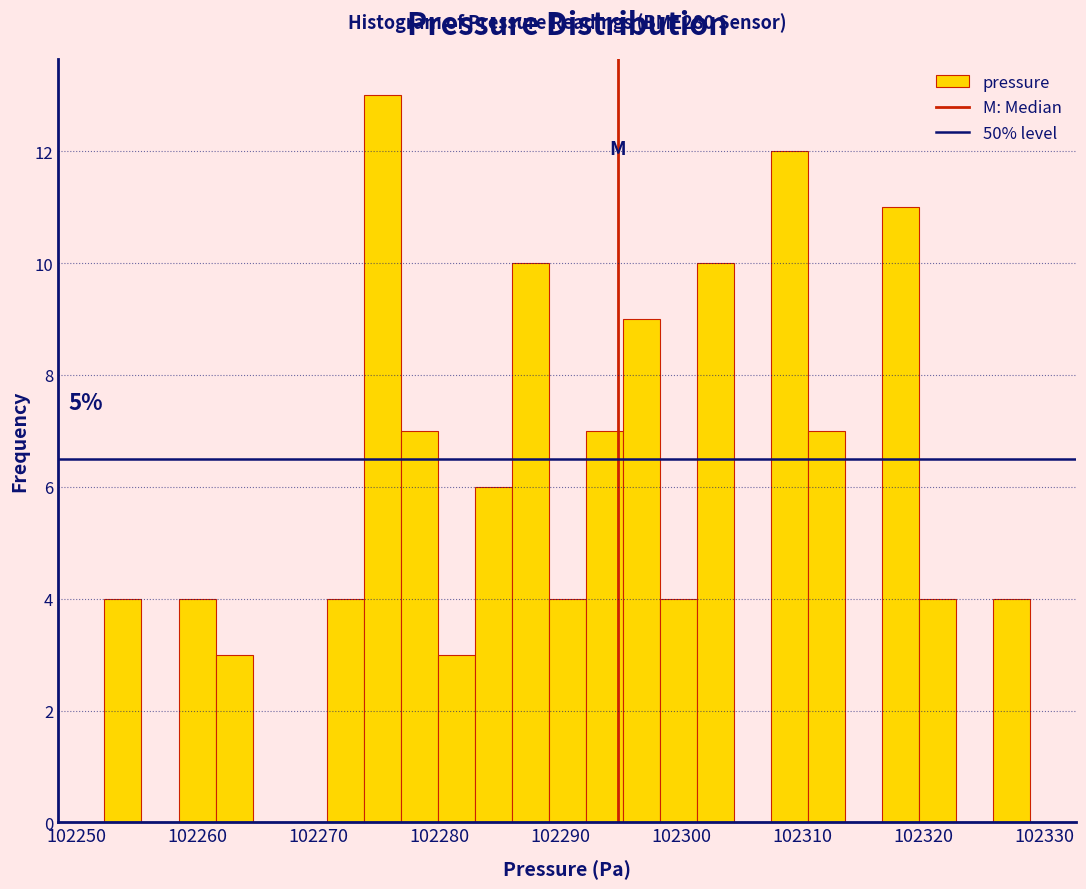

Read against the x-axis, roughly where is the centre of the tallest bar?

102275